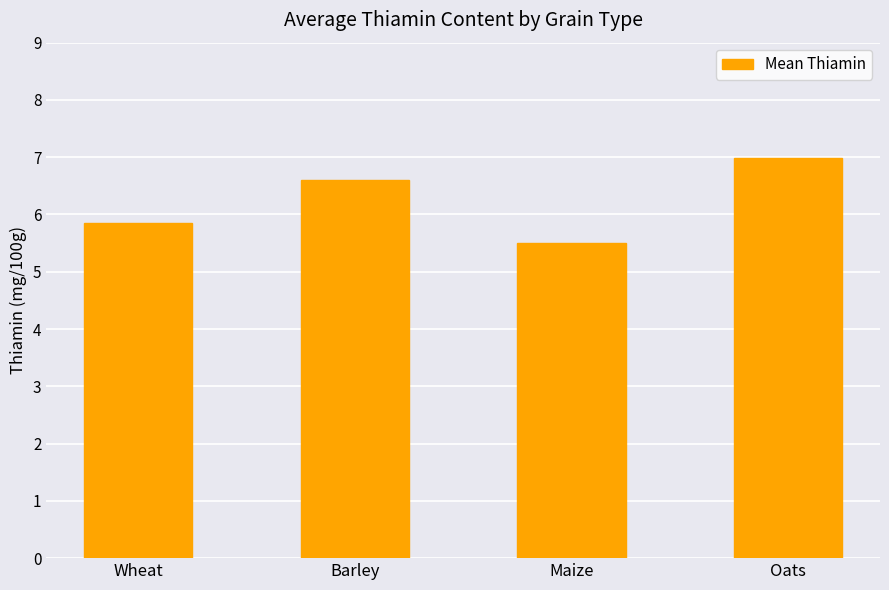

What is the label of the 1st bar from the left?

Wheat